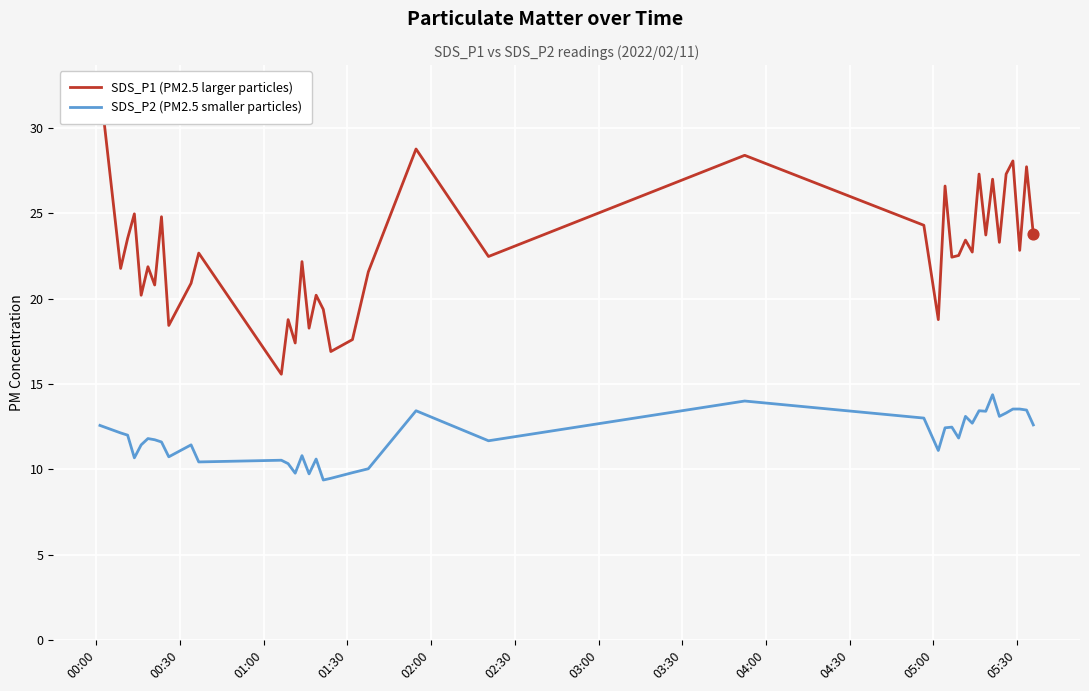

Which series contains the highest Y value?

SDS_P1 (PM2.5 larger particles)